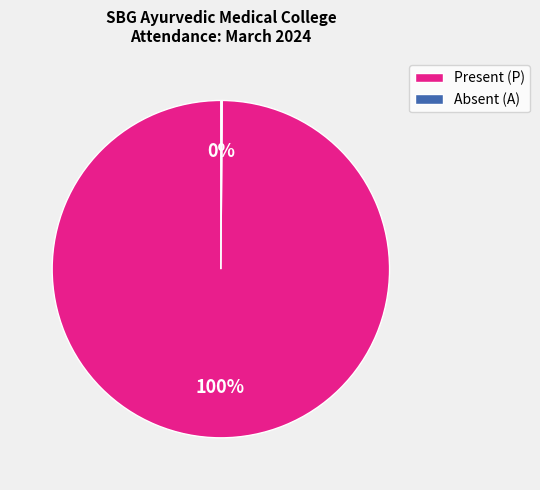

To the nearest percent, what is the difference between the largest and smallest slice percentages?

100%